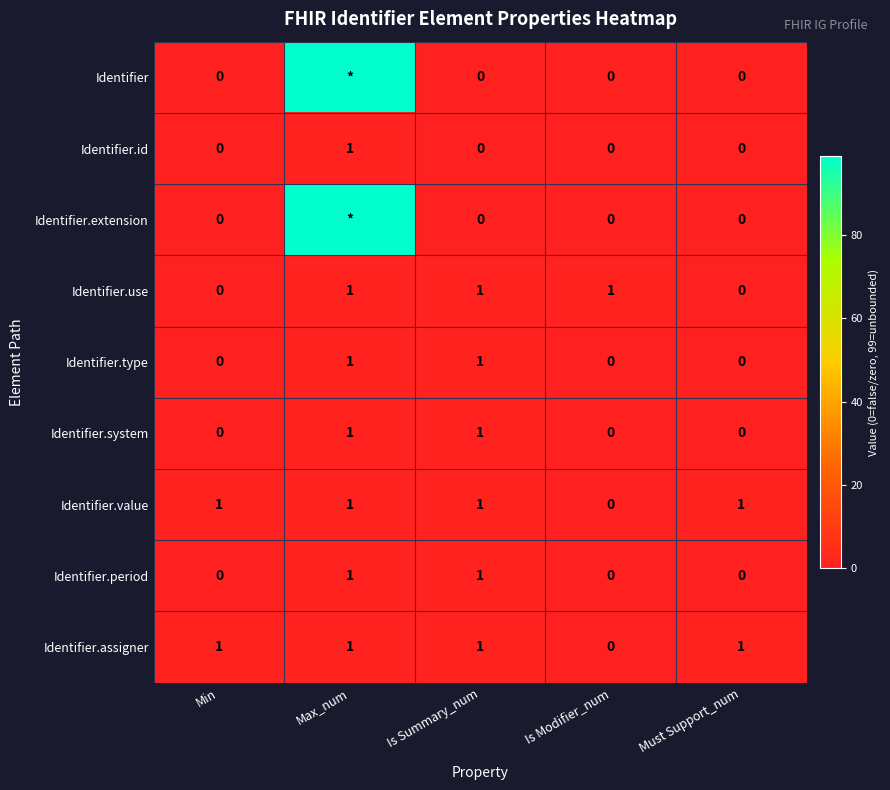

Is the value of Identifier.extension at Is Modifier_num greater than the value of Identifier.use at Is Summary_num?

No